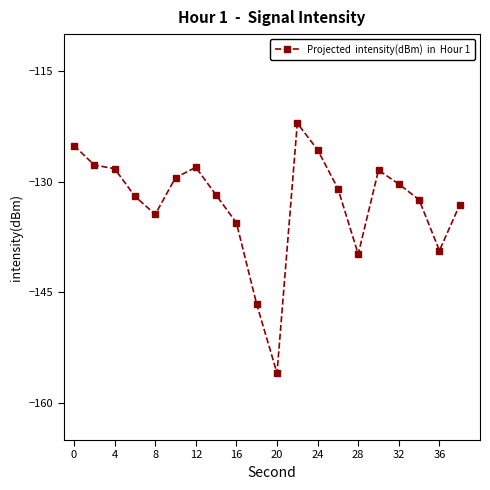

What is the greatest value displayed?

-122.1